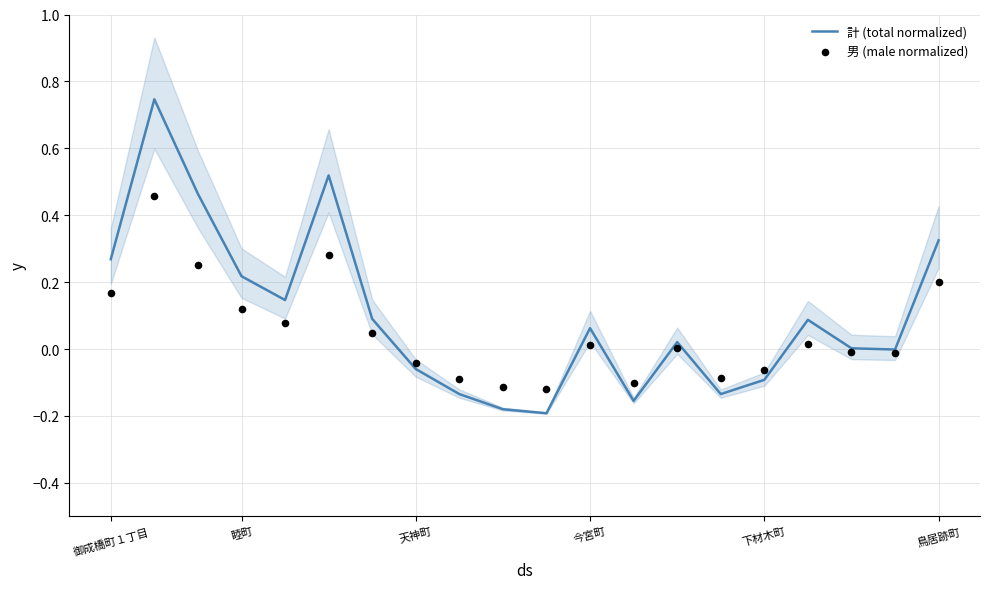

Which series has the largest total across all categories?

計 (total normalized)